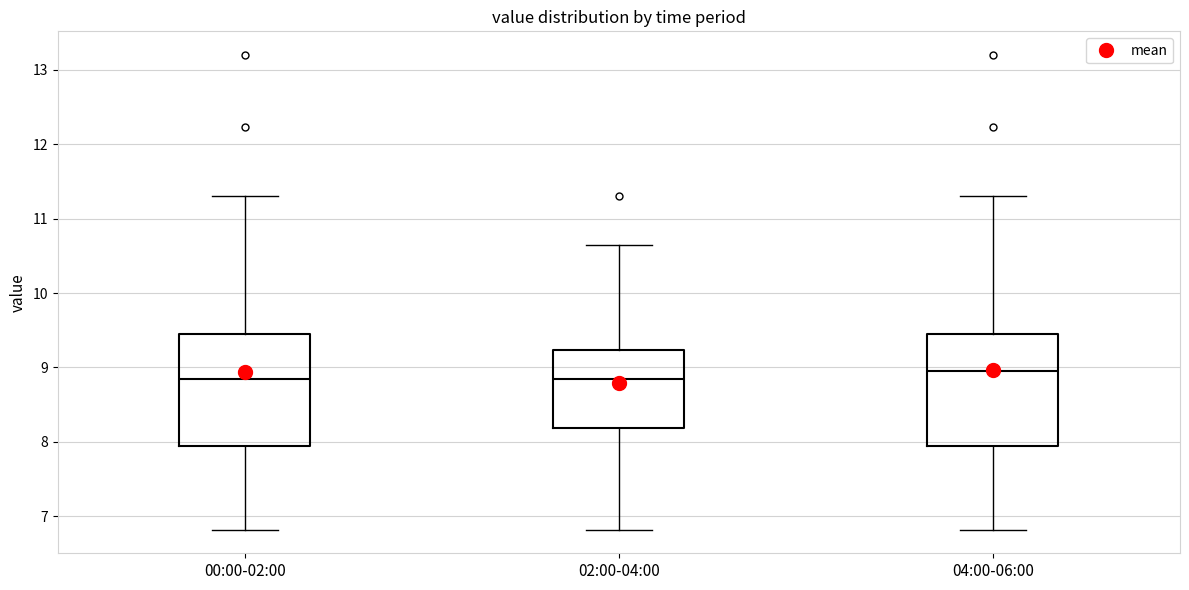

Reading left to right, read every box against the y-axis: the position of its median line, the range the box covers, and the ends of its whiskers. The values are not printed on the chart, so give them approximately, as read against the axis.

00:00-02:00: median 8.8, box 8.0 to 9.5, whiskers 6.8 to 11.3
02:00-04:00: median 8.8, box 8.2 to 9.2, whiskers 6.8 to 10.7
04:00-06:00: median 9.0, box 8.0 to 9.5, whiskers 6.8 to 11.3